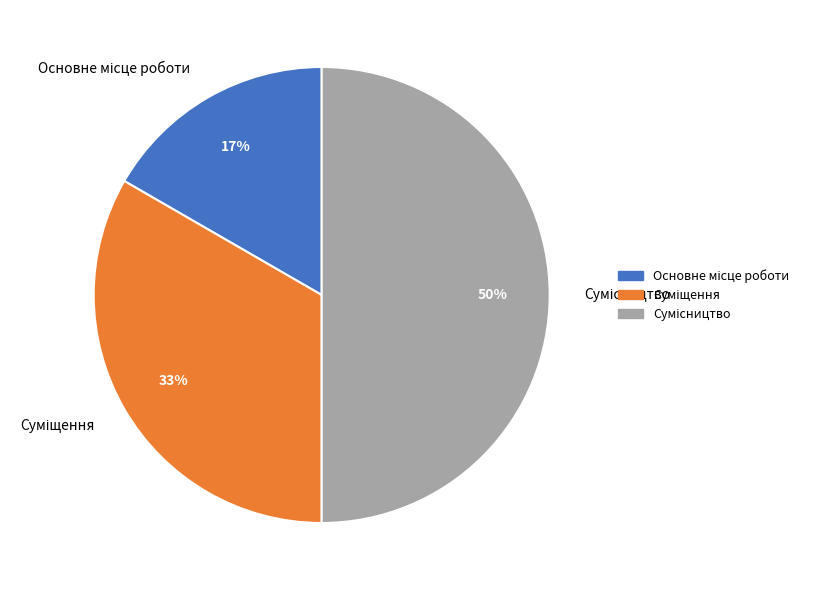

To the nearest percent, what is the difference between the largest and smallest slice percentages?

33%